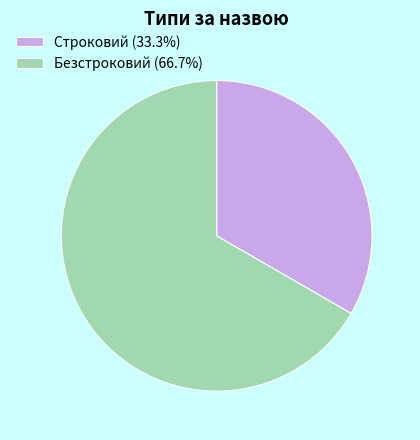

True or false: Безстроковий accounts for 67% of the total.

True